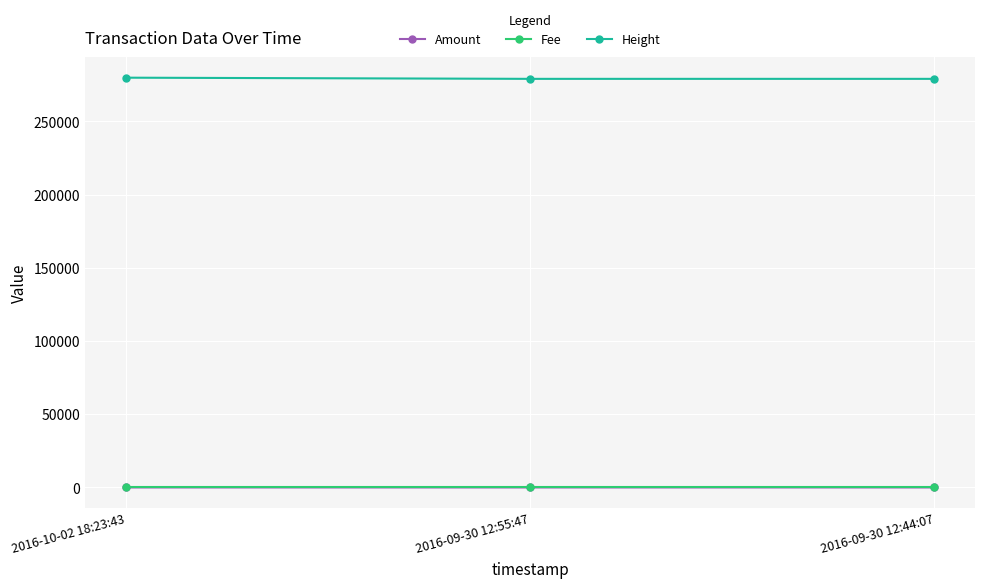

What is the sum of all Amount values?

4